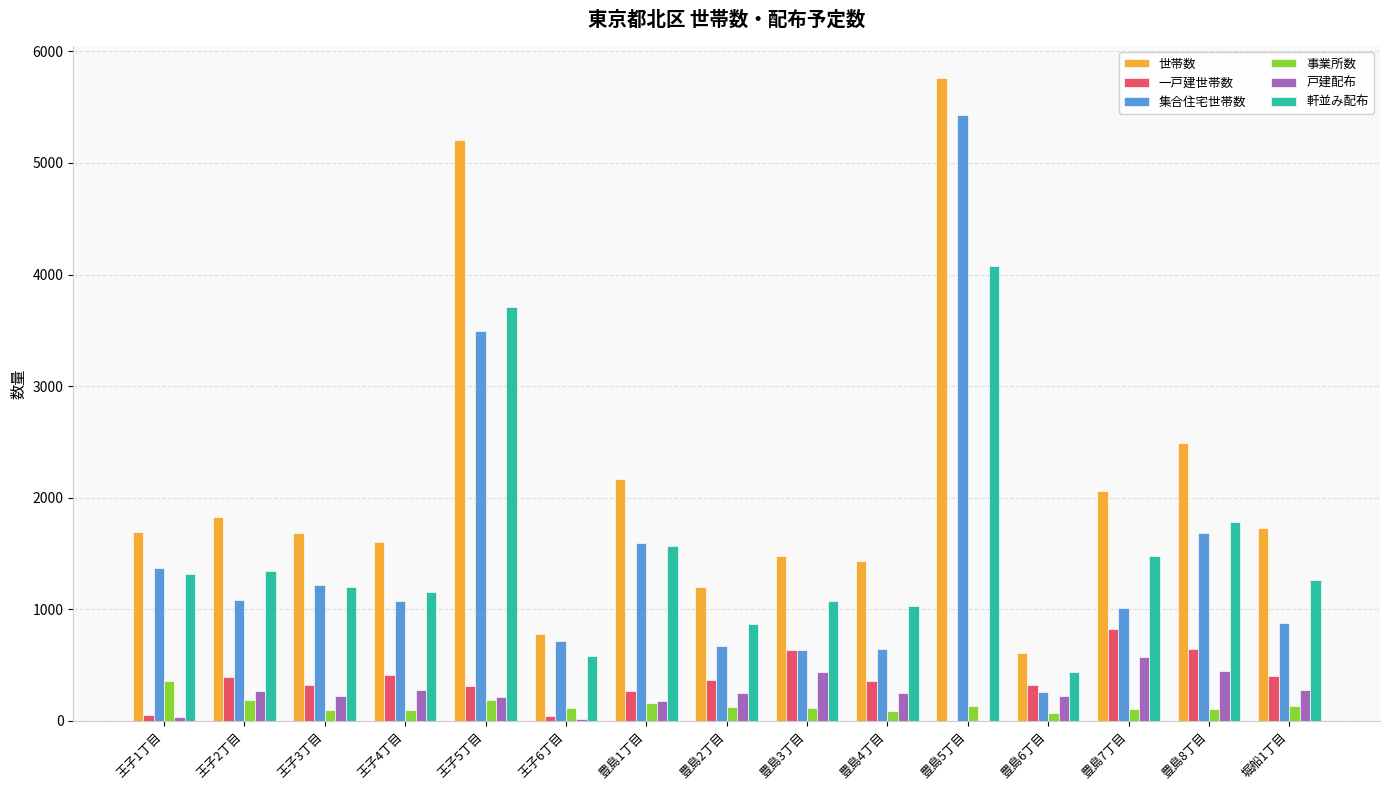

What is the maximum value for 世帯数?

5758